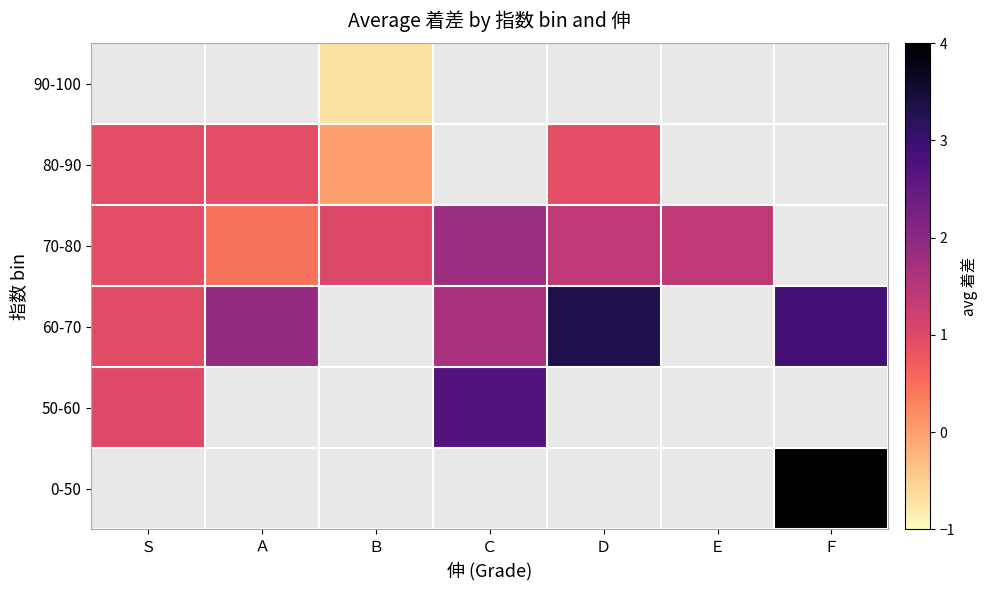

Which category has the lowest value across all series?

Ｂ